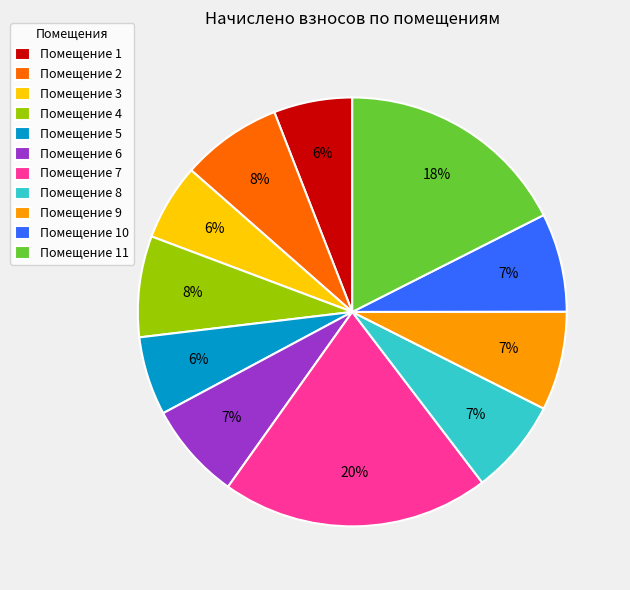

What percentage is the Помещение 9 slice, to the nearest percent?

7%